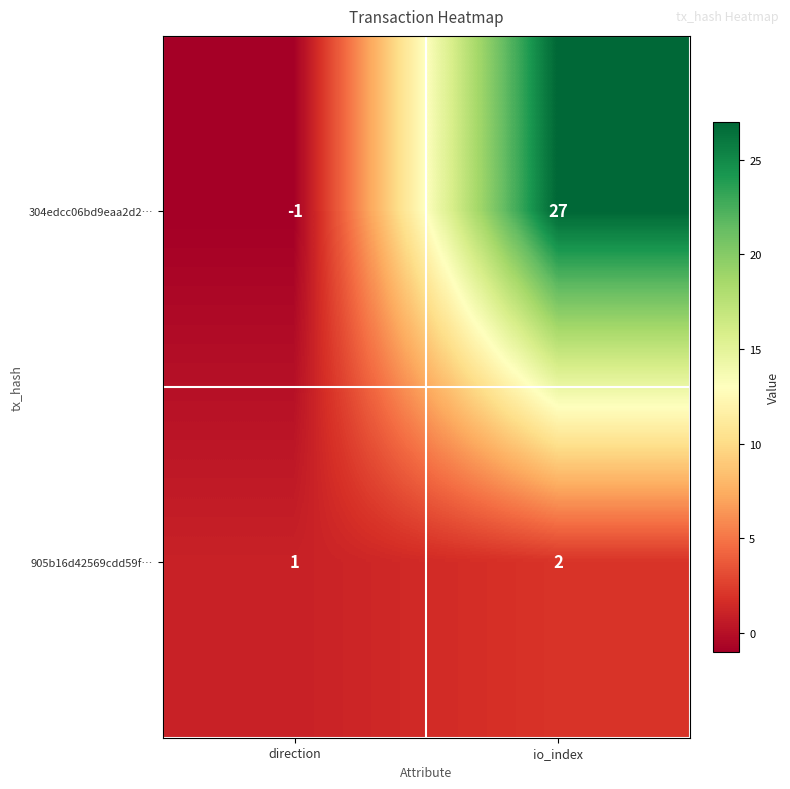

True or false: 905b16d42569cdd59f… has a value of 1 at io_index.

False